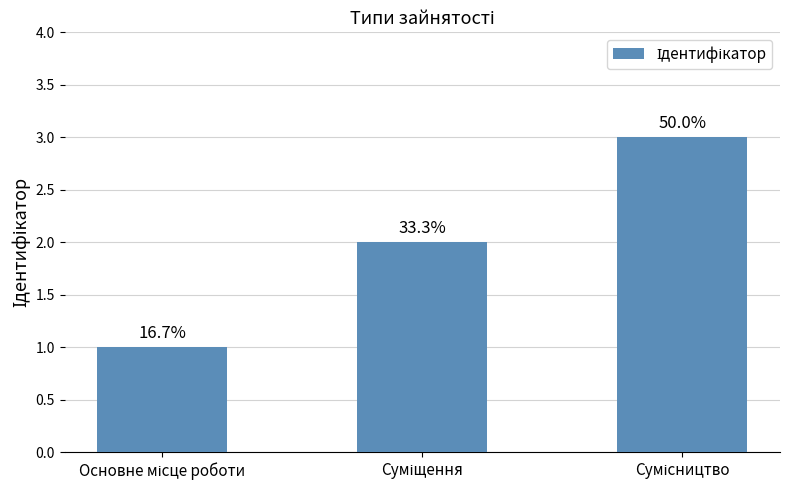

What is the label of the 1st bar from the left?

Основне місце роботи